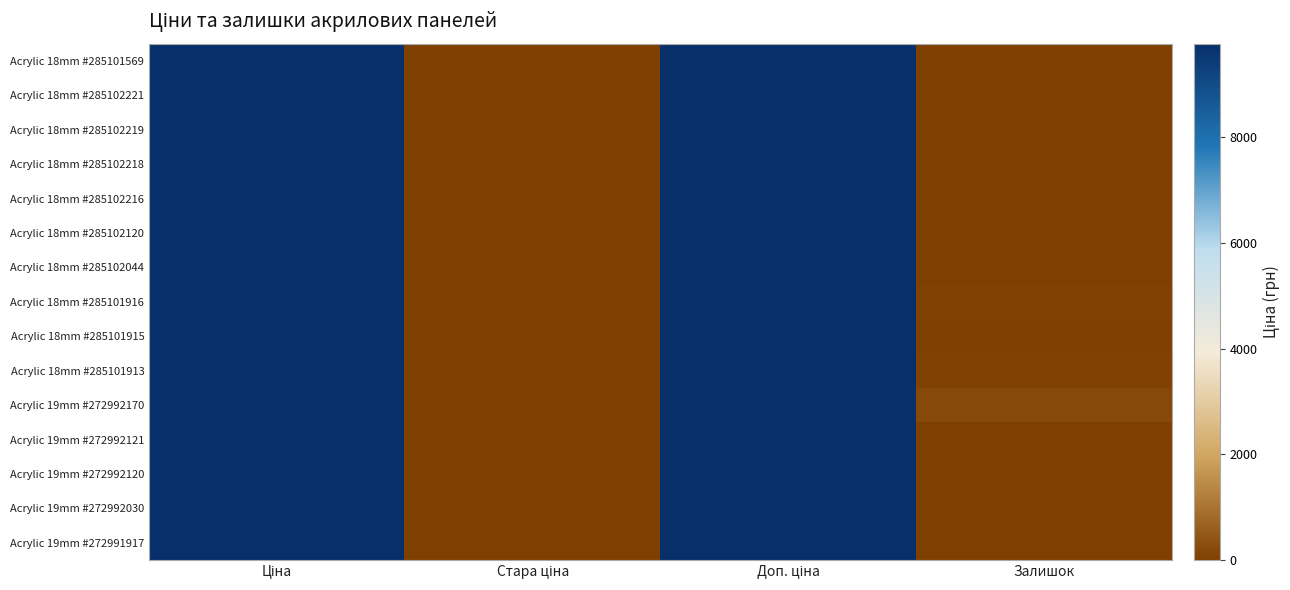

Reading left to right, transcribe all the data shown in this chart.

Acrylic 18mm #285101569: Ціна=9764.4	Стара ціна=0.0	Доп. ціна=9764.4	Залишок=18.0
Acrylic 18mm #285102221: Ціна=9764.4	Стара ціна=0.0	Доп. ціна=9764.4	Залишок=16.0
Acrylic 18mm #285102219: Ціна=9764.4	Стара ціна=0.0	Доп. ціна=9764.4	Залишок=14.0
Acrylic 18mm #285102218: Ціна=9764.4	Стара ціна=0.0	Доп. ціна=9764.4	Залишок=8.0
Acrylic 18mm #285102216: Ціна=9764.4	Стара ціна=0.0	Доп. ціна=9764.4	Залишок=0.0
Acrylic 18mm #285102120: Ціна=9764.4	Стара ціна=0.0	Доп. ціна=9764.4	Залишок=13.0
Acrylic 18mm #285102044: Ціна=9764.4	Стара ціна=0.0	Доп. ціна=9764.4	Залишок=7.0
Acrylic 18mm #285101916: Ціна=9764.4	Стара ціна=0.0	Доп. ціна=9764.4	Залишок=45.0
Acrylic 18mm #285101915: Ціна=9764.4	Стара ціна=0.0	Доп. ціна=9764.4	Залишок=28.0
Acrylic 18mm #285101913: Ціна=9764.4	Стара ціна=0.0	Доп. ціна=9764.4	Залишок=57.0
Acrylic 19mm #272992170: Ціна=9764.4	Стара ціна=0.0	Доп. ціна=9764.4	Залишок=207.0
Acrylic 19mm #272992121: Ціна=9764.4	Стара ціна=0.0	Доп. ціна=9764.4	Залишок=0.0
Acrylic 19mm #272992120: Ціна=9764.4	Стара ціна=0.0	Доп. ціна=9764.4	Залишок=2.0
Acrylic 19mm #272992030: Ціна=9764.4	Стара ціна=0.0	Доп. ціна=9764.4	Залишок=12.0
Acrylic 19mm #272991917: Ціна=9764.4	Стара ціна=0.0	Доп. ціна=9764.4	Залишок=0.0